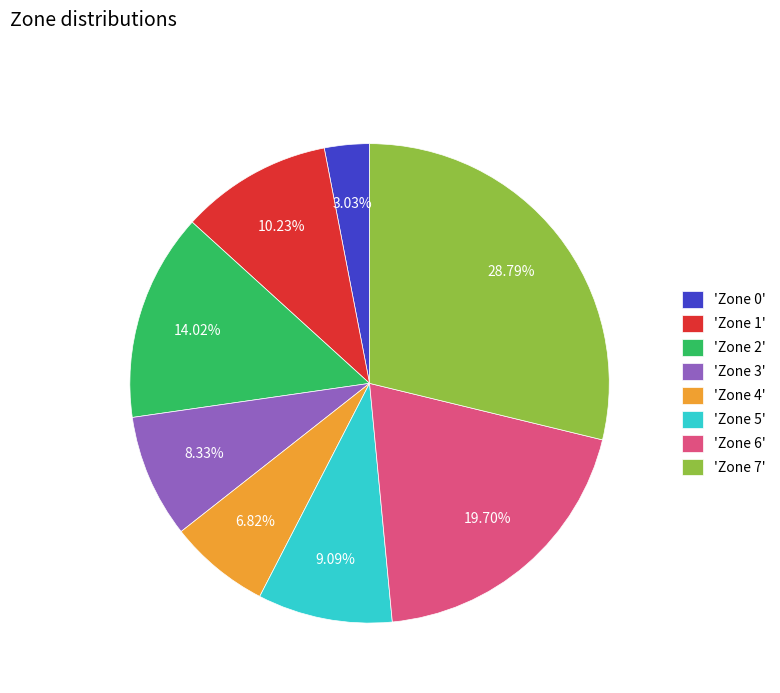

Is the sum of 'Zone 5' and 'Zone 6' greater than half?

No